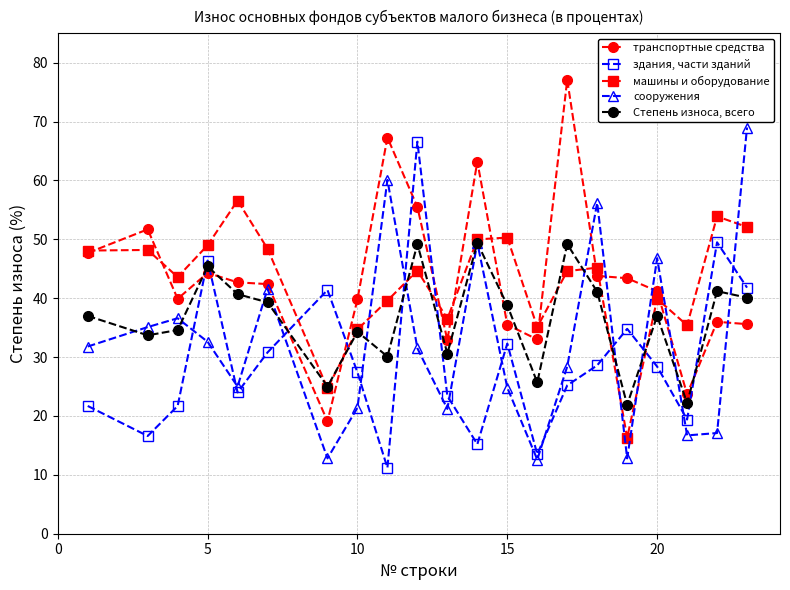

Is this an area chart (filled region under the line)?

No